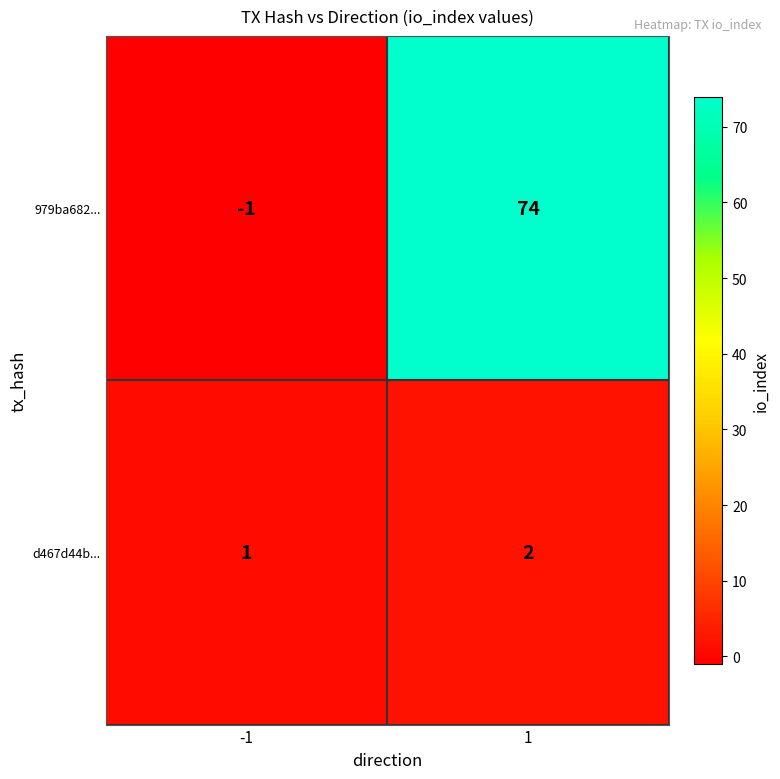

Which series has the largest range (max minus min)?

979ba682...